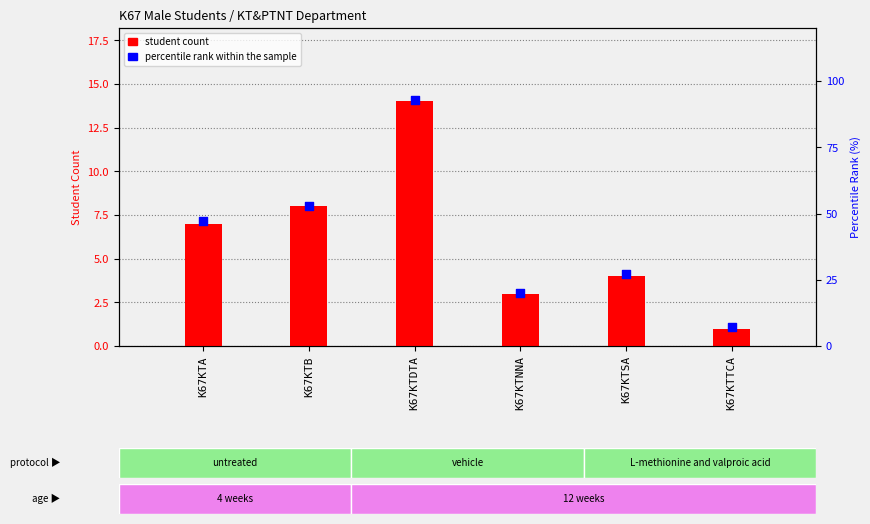

What is the total value across all series at K67KTNNA?

23